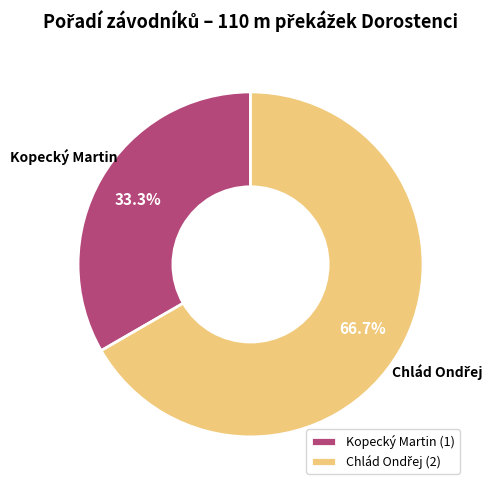

What portion of the pie excludes Kopecký Martin?

66.7%